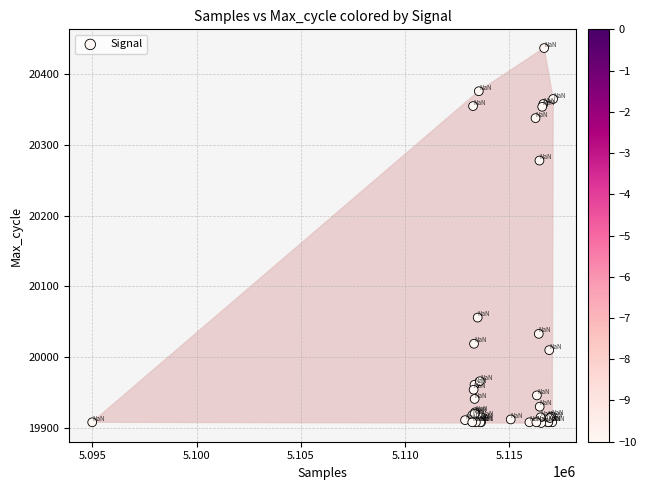

What Y value in the scatter plot is closest to 20172?

20278